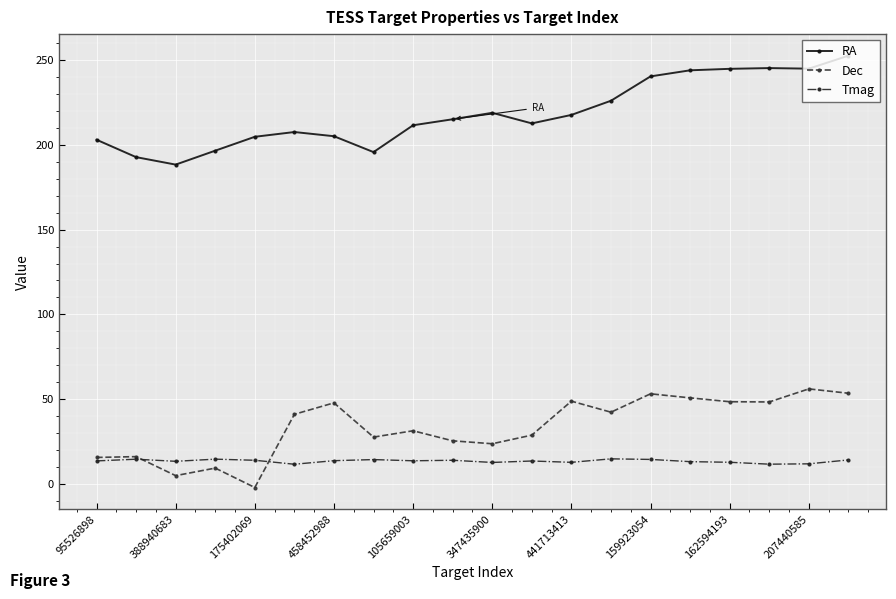

At how many categories does at least one series exceed 83?

20